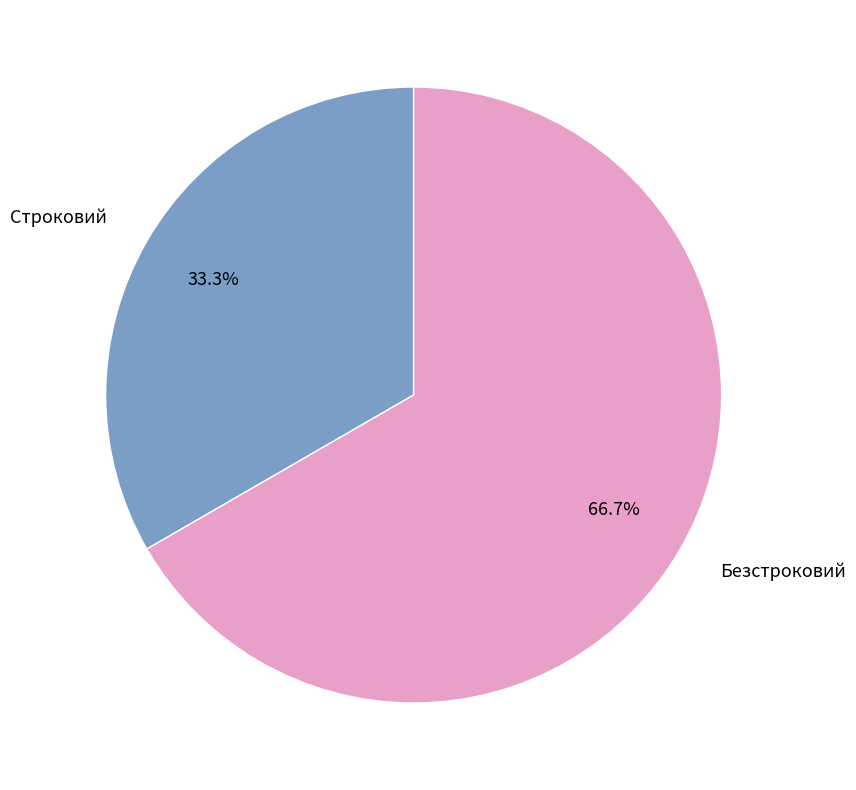

Which category has the biggest portion of the pie?

Безстроковий